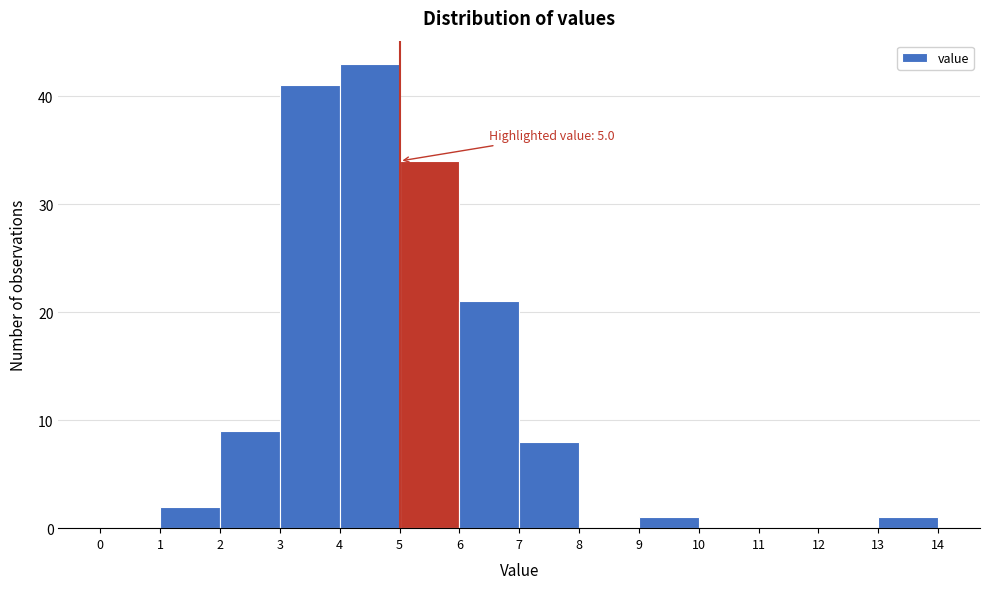

Which range on the x-axis has the tallest bar?

4 to 5